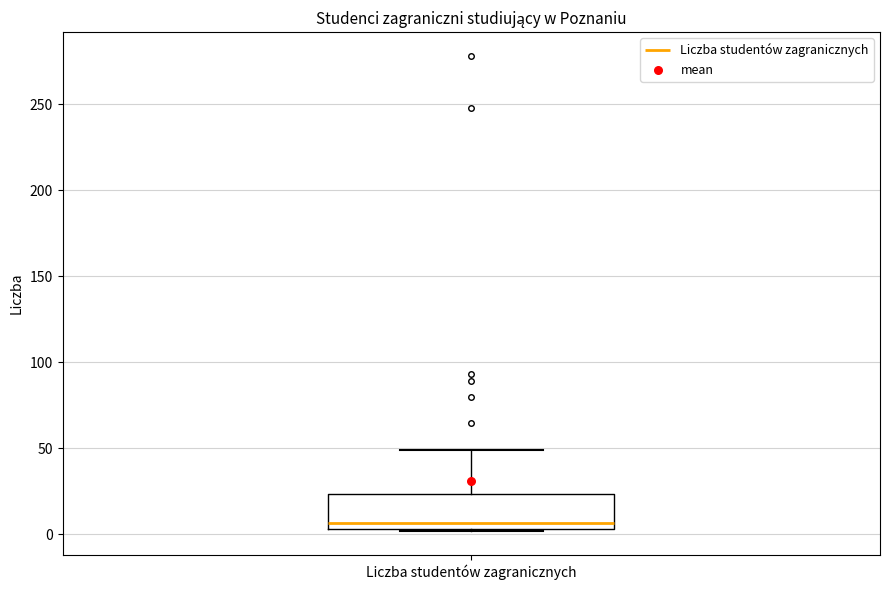

Transcribe this box plot: give where the median line is, the range the box spans, and where the two whiskers end, as read against the y-axis. The values are not printed on the chart, so give them approximately, as read against the axis.

median 5 (just above the box's lower edge), box 5 to 25, whiskers 0 to 50